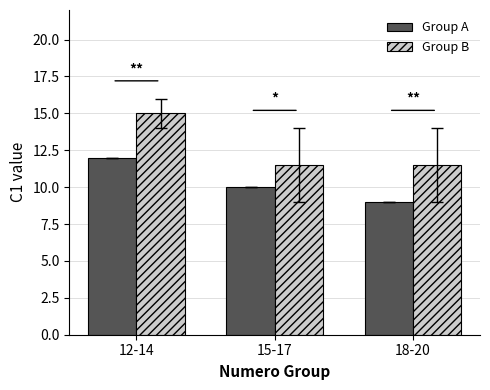

Between 12-14 and 18-20, which series saw the biggest shift?

Group B